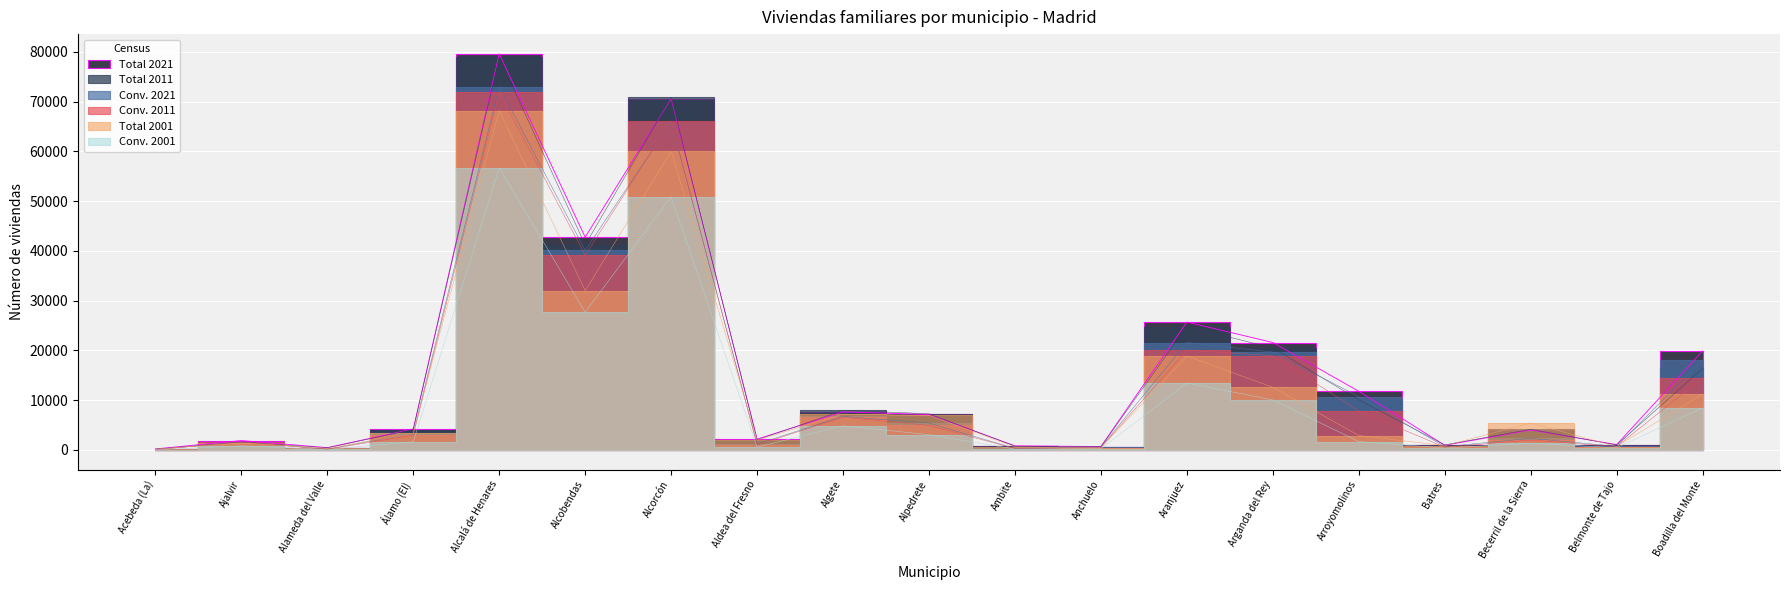

At which category is the sum across all series the highest?

Alcalá de Henares